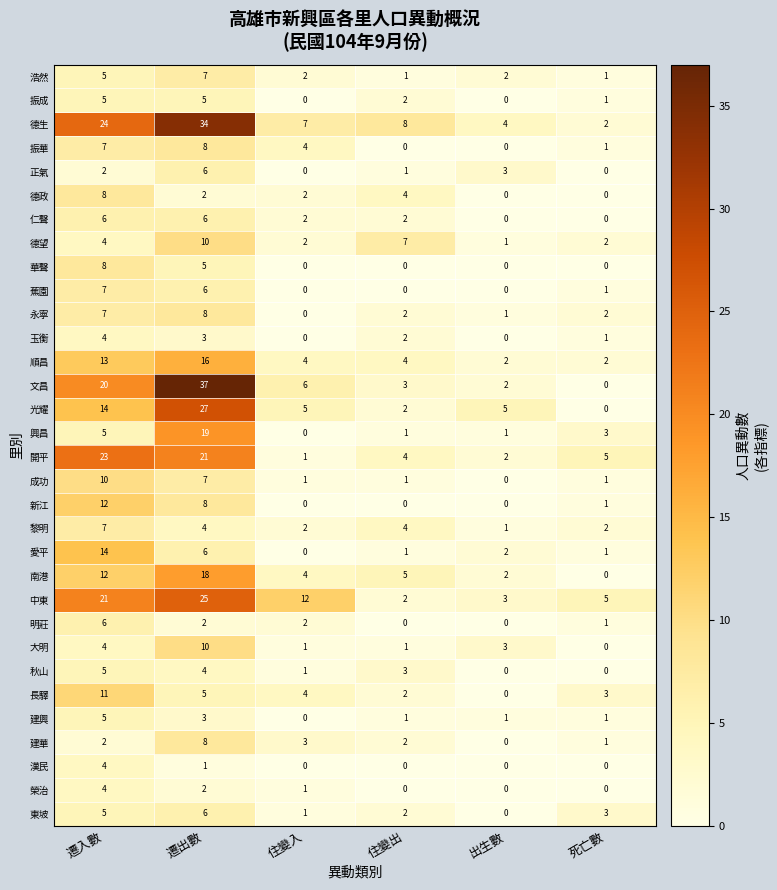

How many 建華 values are between 1 and 3?

4